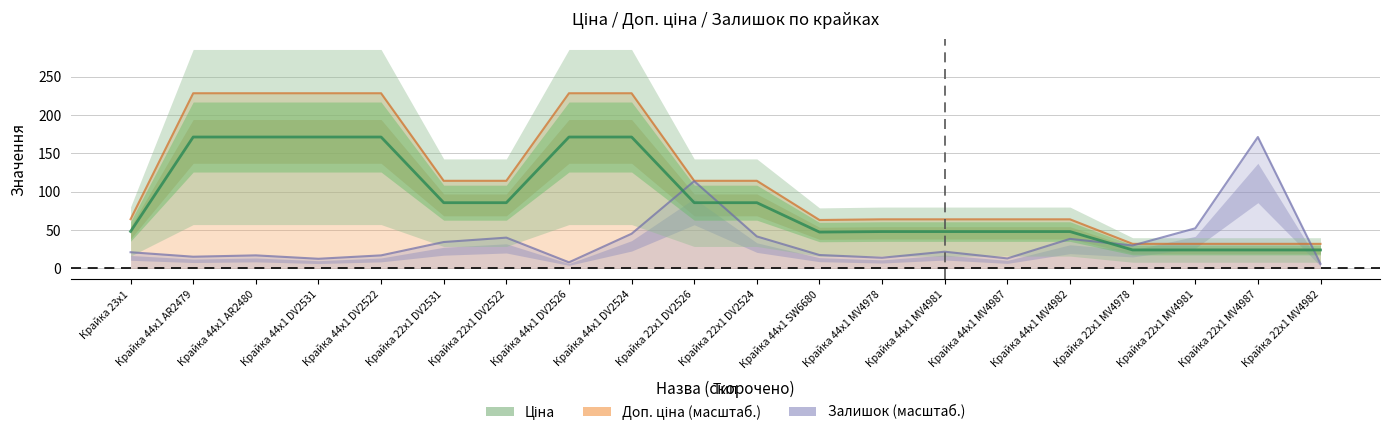

Is the value of Ціна at Крайка 22x1 MV4982 greater than the value of Залишок at Крайка 44x1 SW6680?

Yes